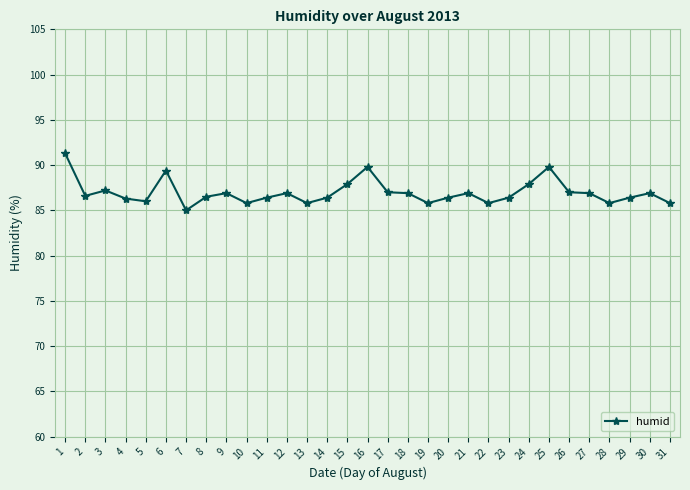

Approximately how many times larger is the value at 10 compared to 29?

1.0